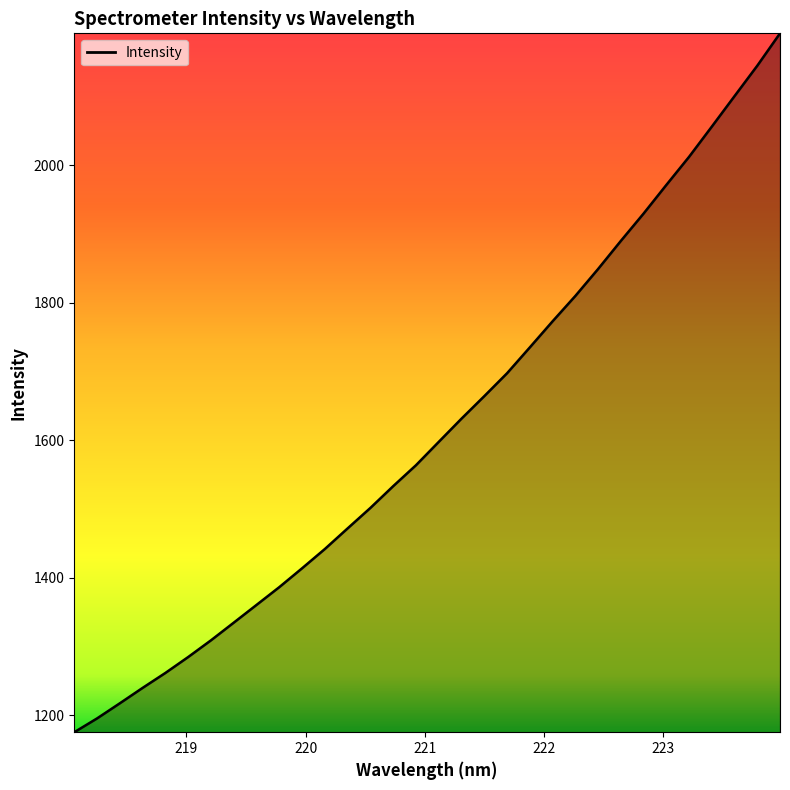

What is the minimum value shown in the chart?

1175.6